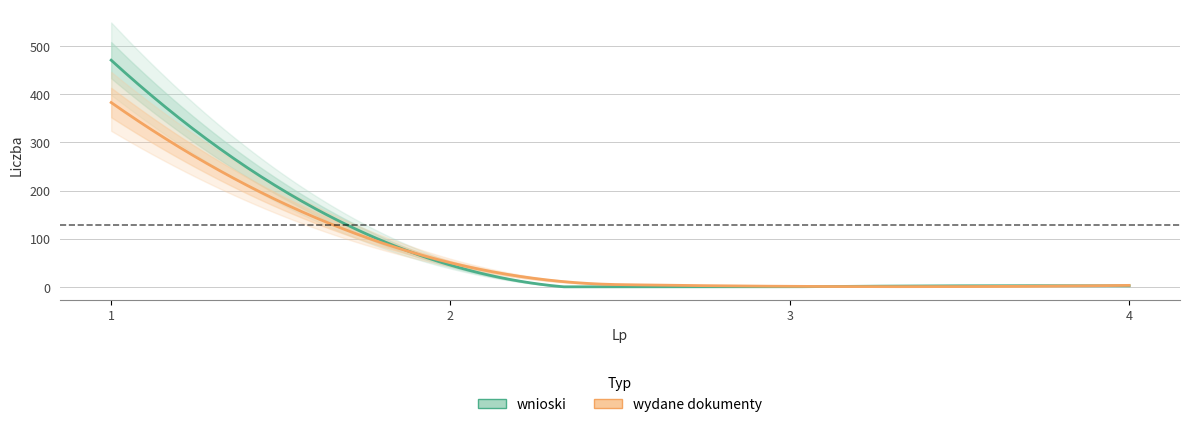

The wnioski series shows 766 at 1. True or false?

False